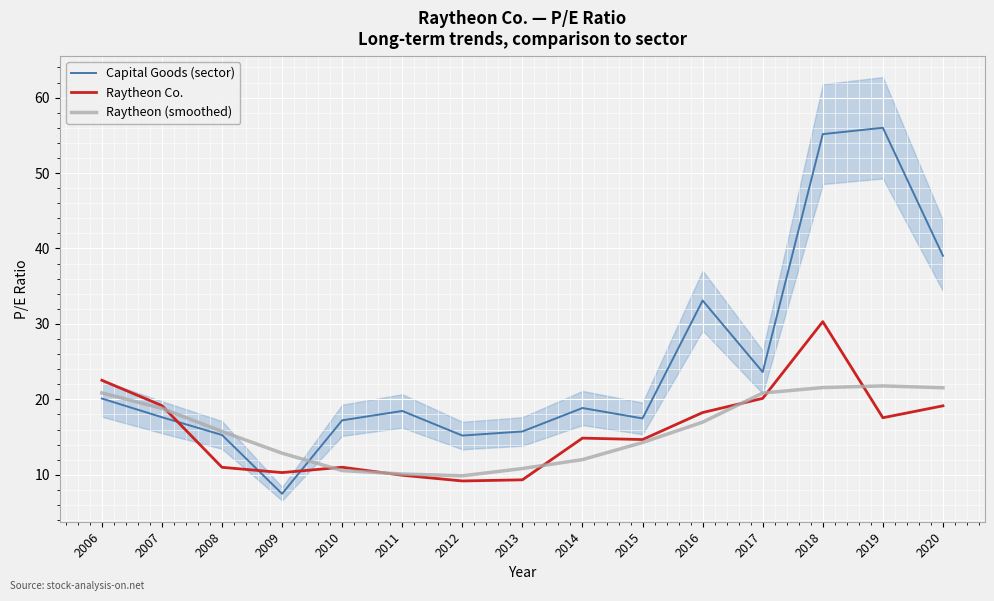

What is the greatest value displayed?

56.0